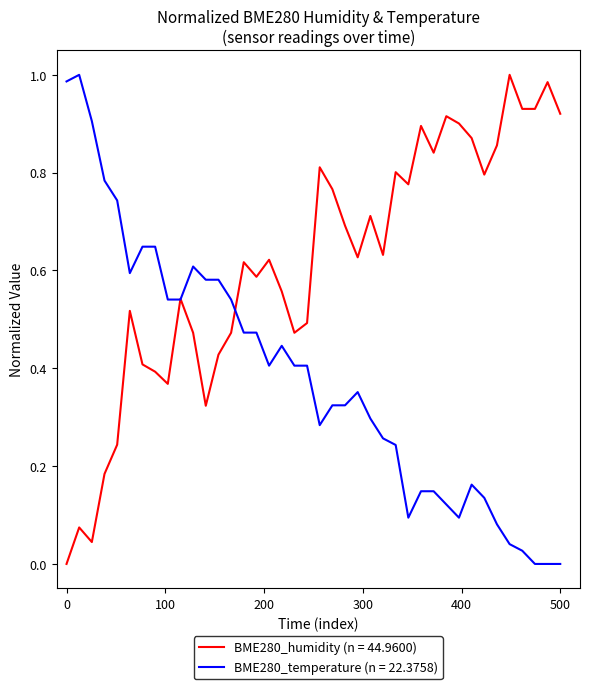

List the series in order of their overall mean, highest first.

BME280_humidity (n = 44.9600), BME280_temperature (n = 22.3758)